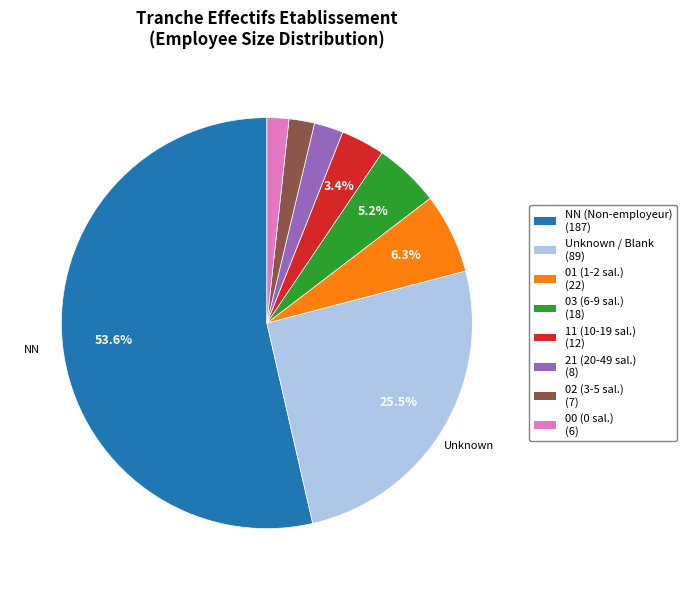

What is the majority slice?

NN (Non-employeur) (187)